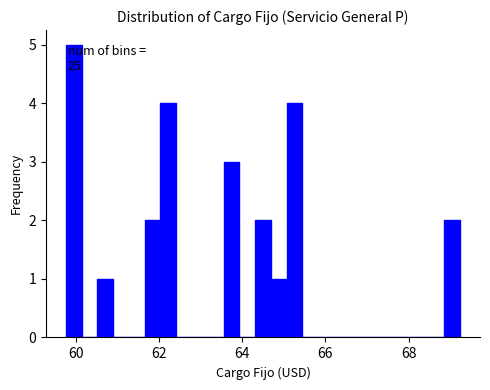

Around what value on the x-axis is the tallest bar? Give the approximate position of its centre, as read against the axis.

60.0